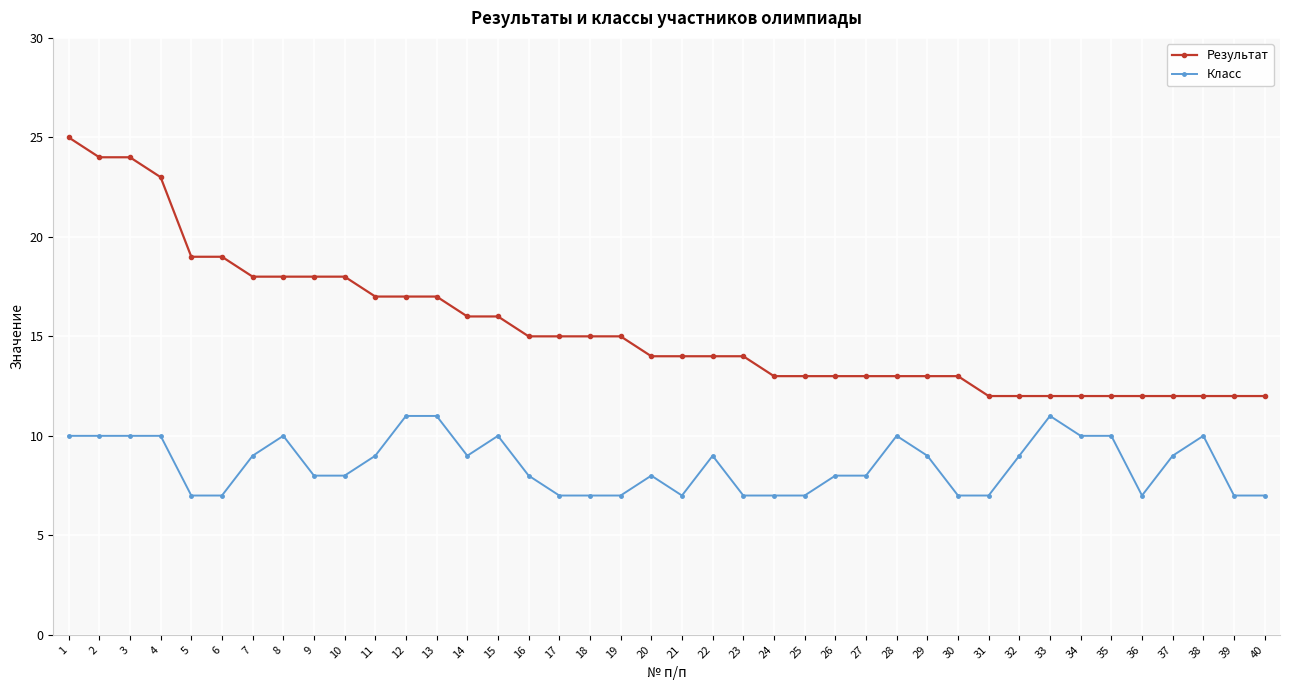

Rank the series by their average value, from lowest to highest.

Класс, Результат